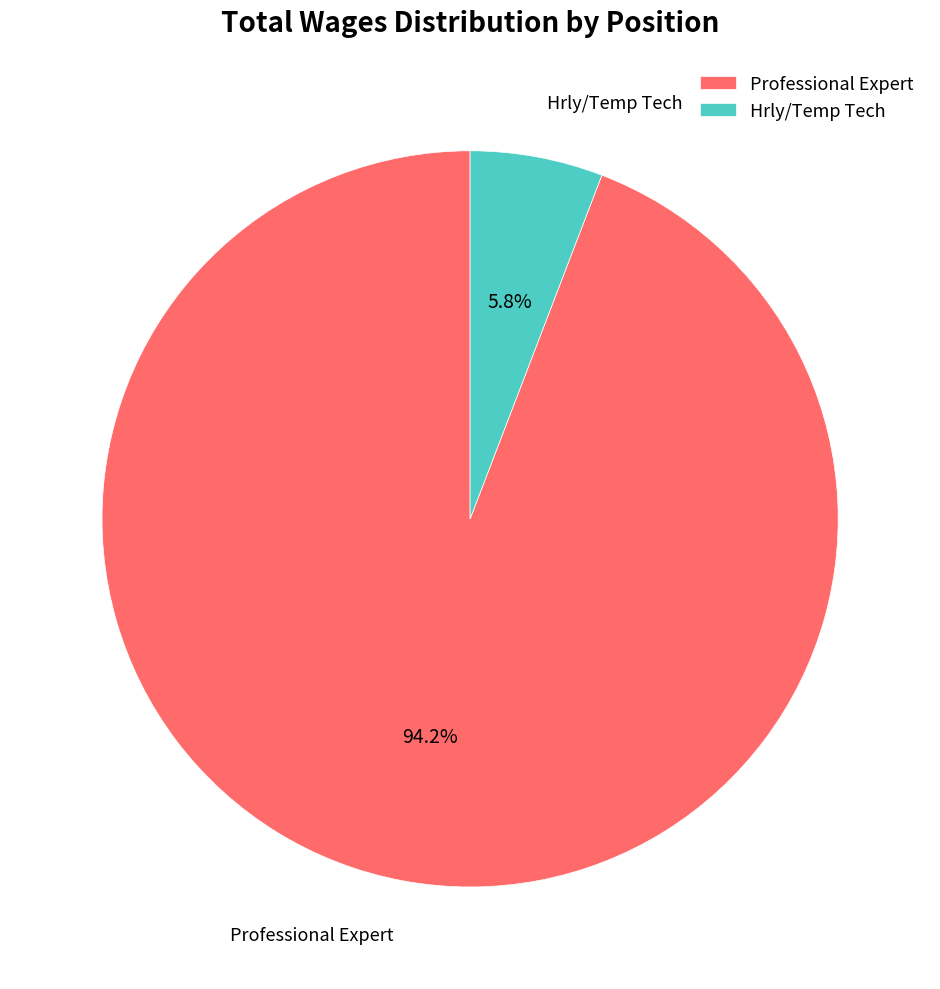

Which category has the biggest portion of the pie?

Professional Expert